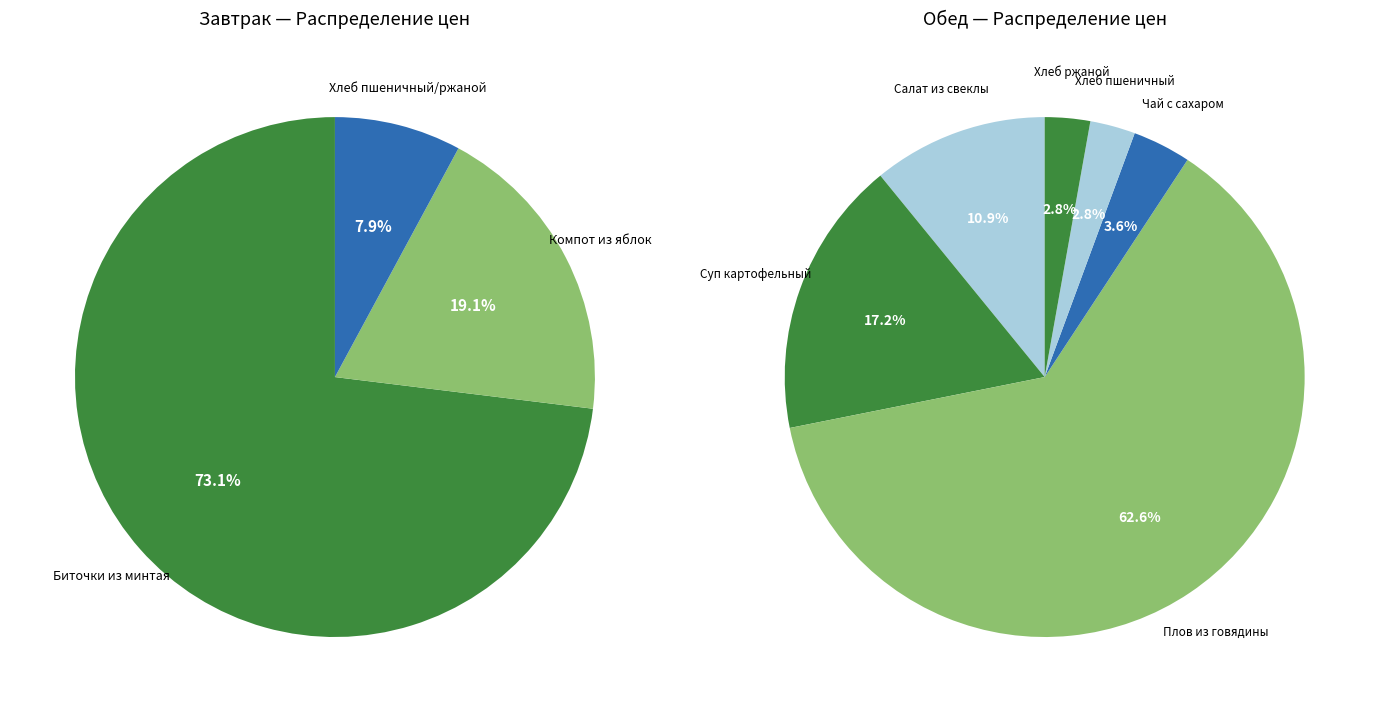

Does Салат из свеклы represent more than half of the total?

No